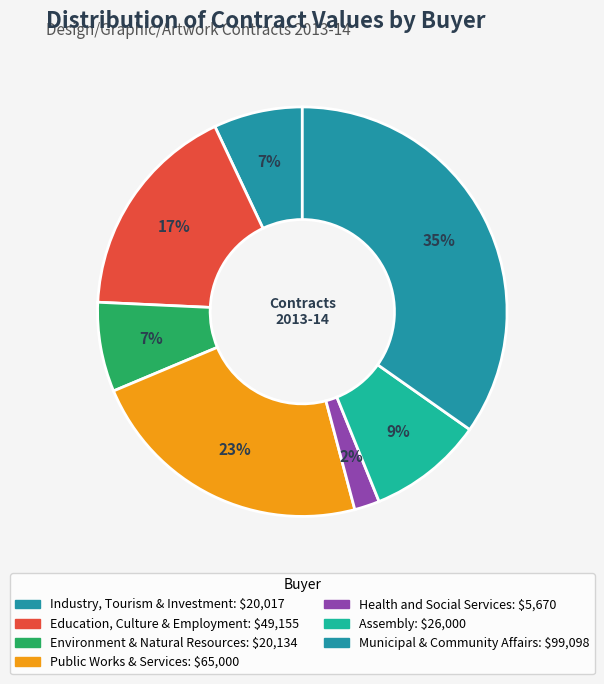

Count the number of slices in the pie.

7